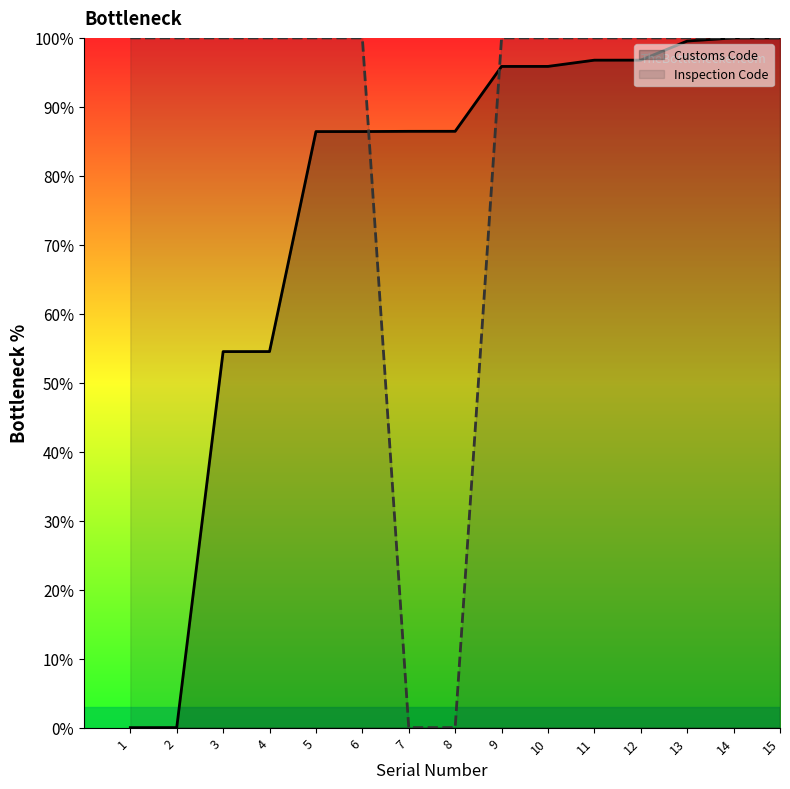

What is the sum of the Customs Code values at 15 and 12?

196.8